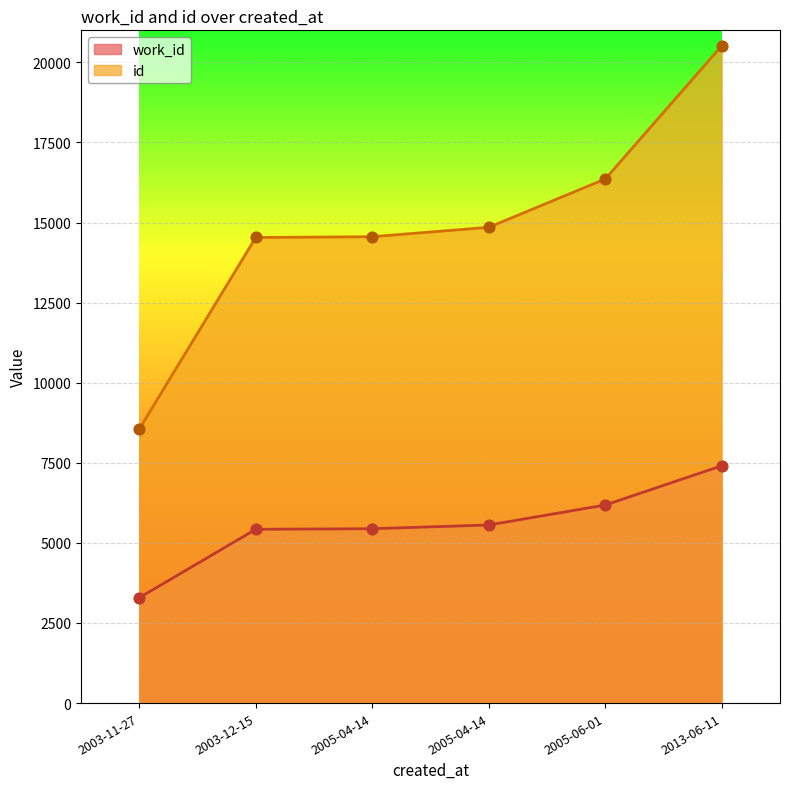

Which series reaches the maximum Y coordinate?

id